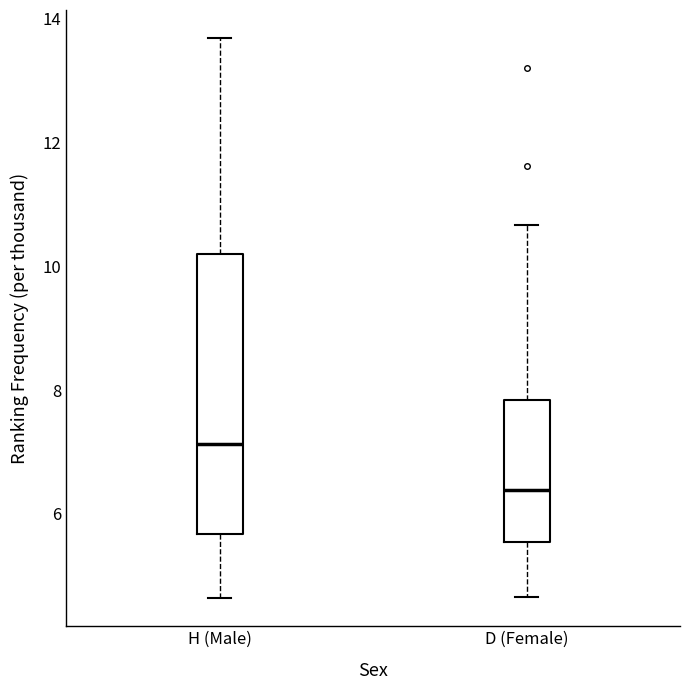

Which box is the tallest, from its lower edge to its upper edge?

H (Male)